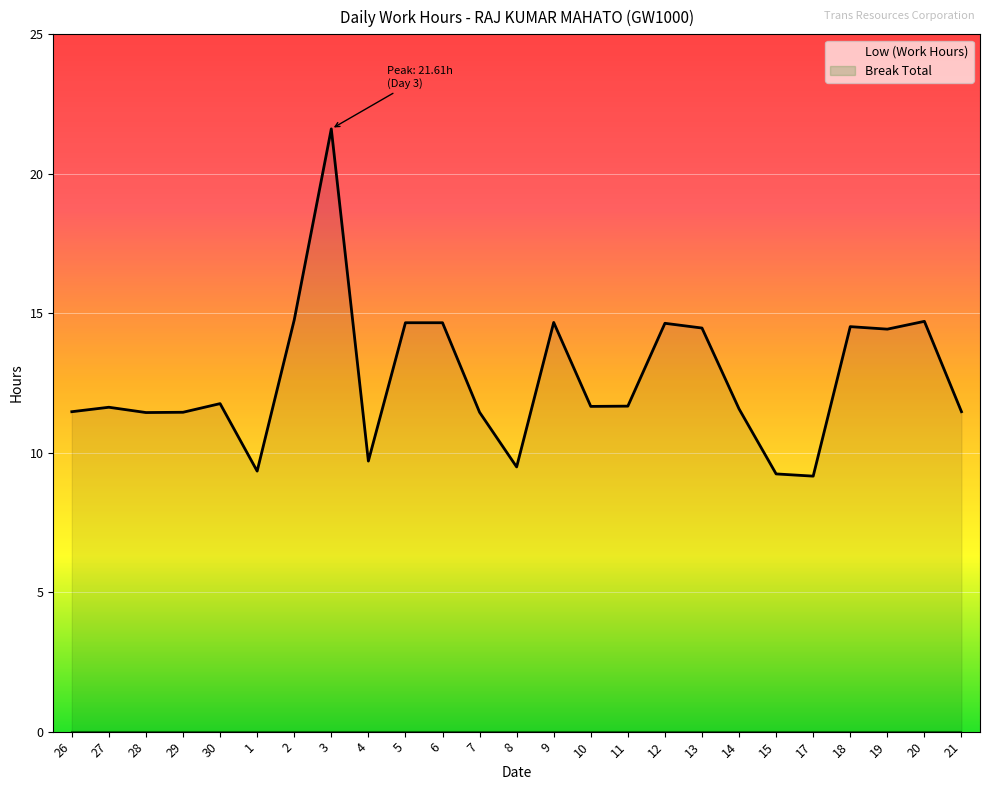

What is the label of the 11th point from the left?

6